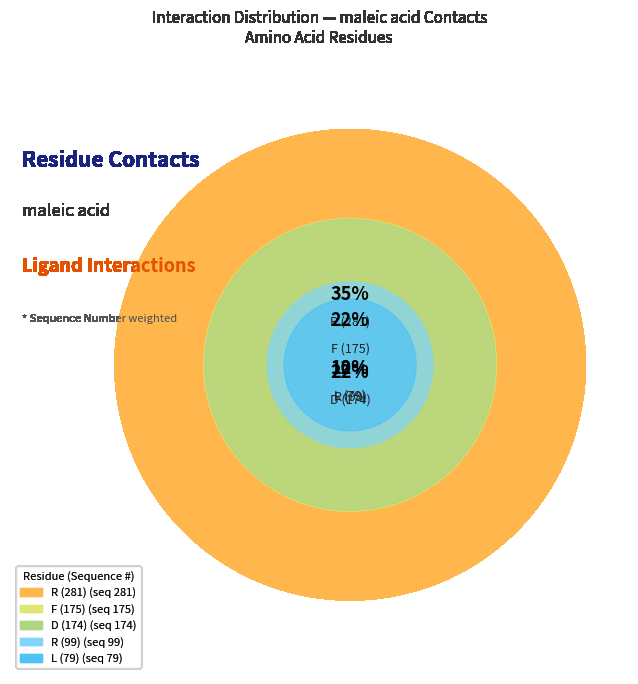

Which has a higher value, R (281) or L (79)?

R (281)